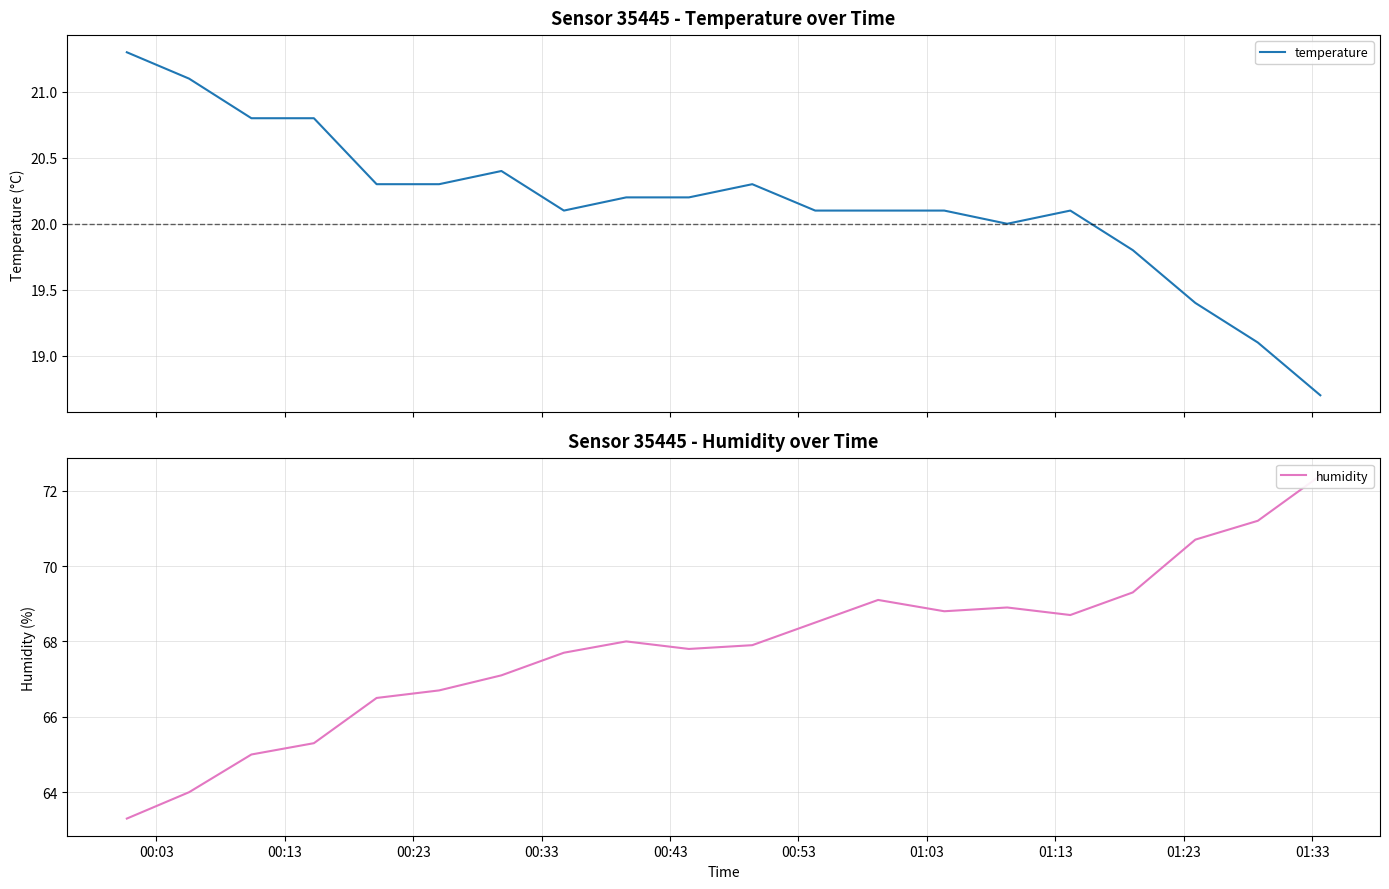

What is the maximum value for temperature?

21.3